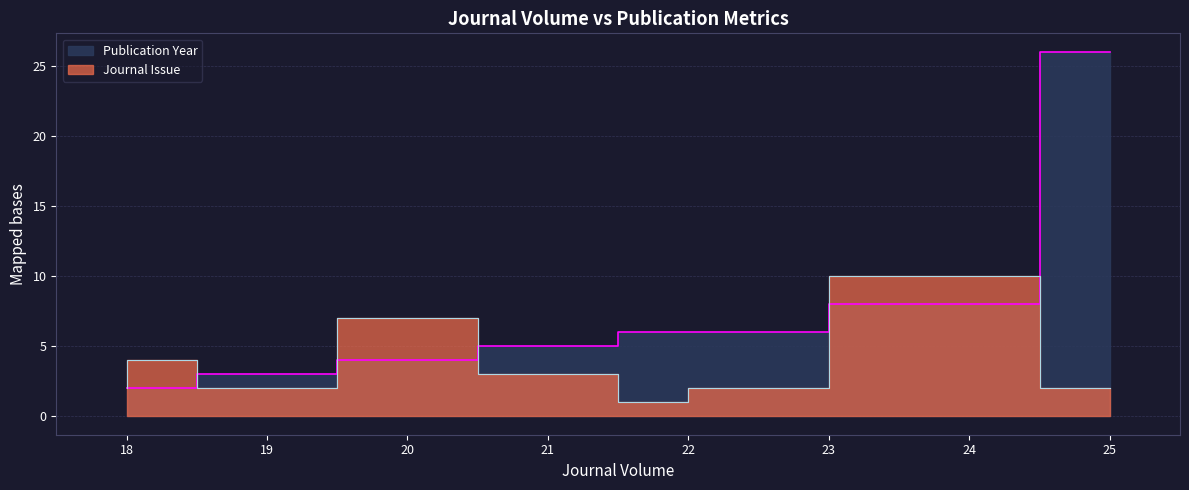

Which has a higher value, 21 or 18?

21